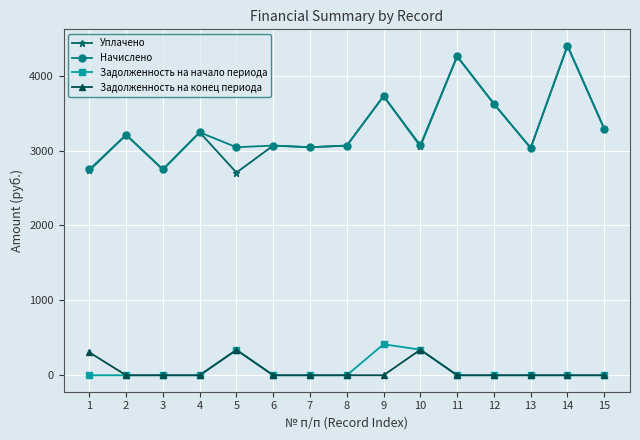

The value of Уплачено at 1 is 2734.3. True or false?

True